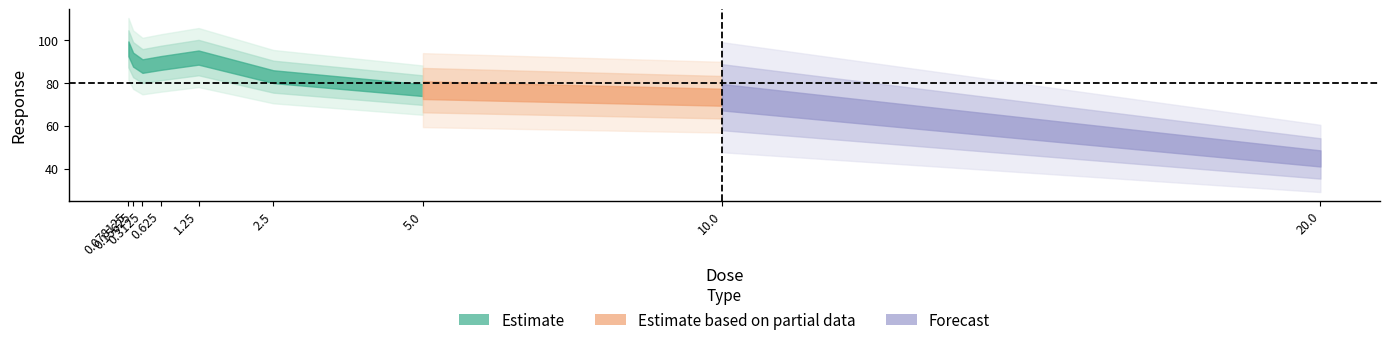

The value at 0.625 is 89.3. True or false?

True